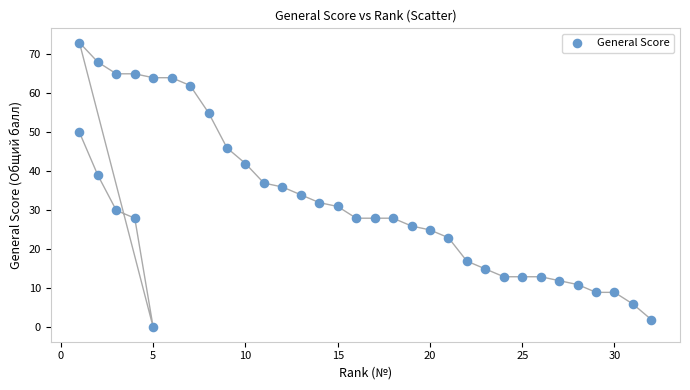

What is the range of Y values (max minus min)?

73